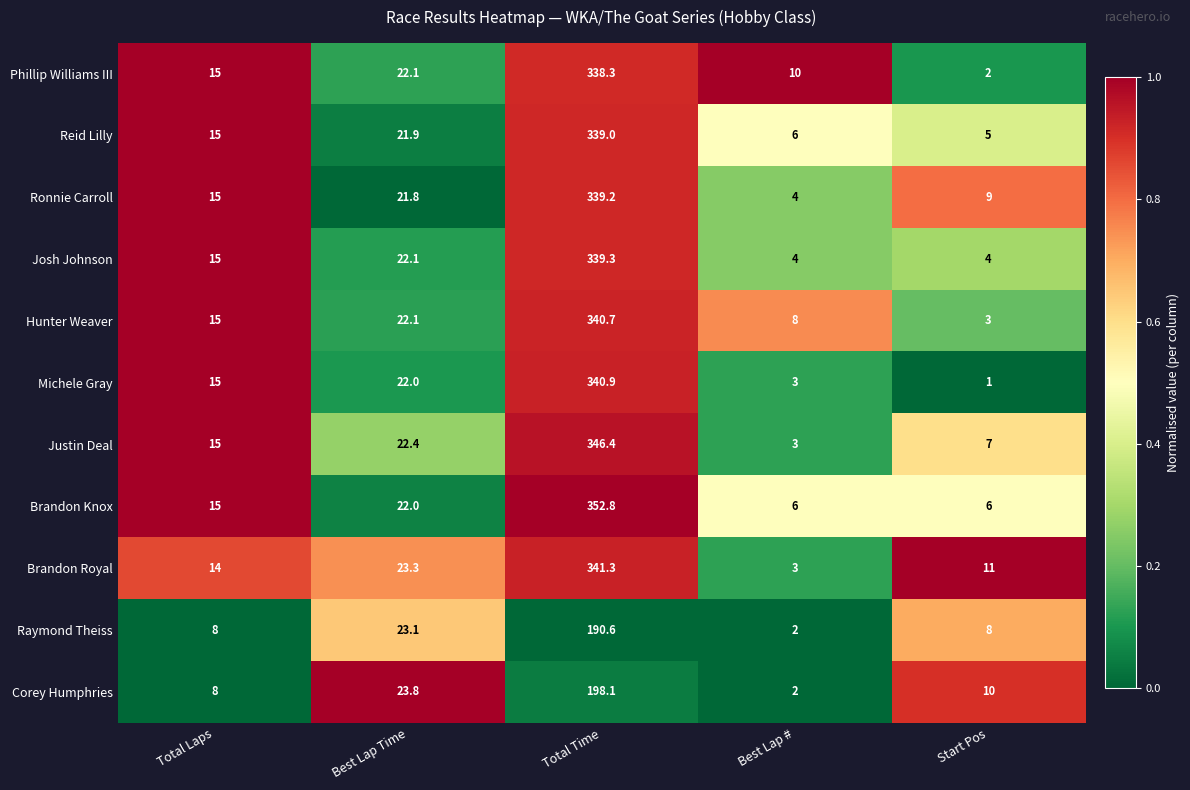

True or false: Corey Humphries has a value of 23.8 at Best Lap Time.

True